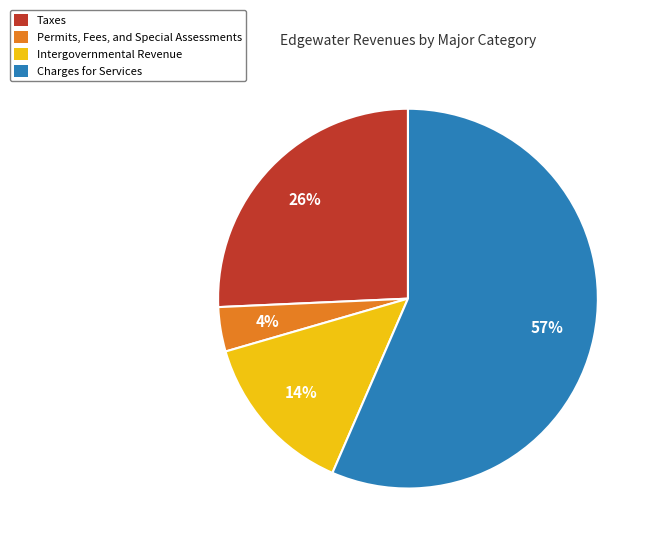

Is the sum of Taxes and Intergovernmental Revenue greater than half?

No